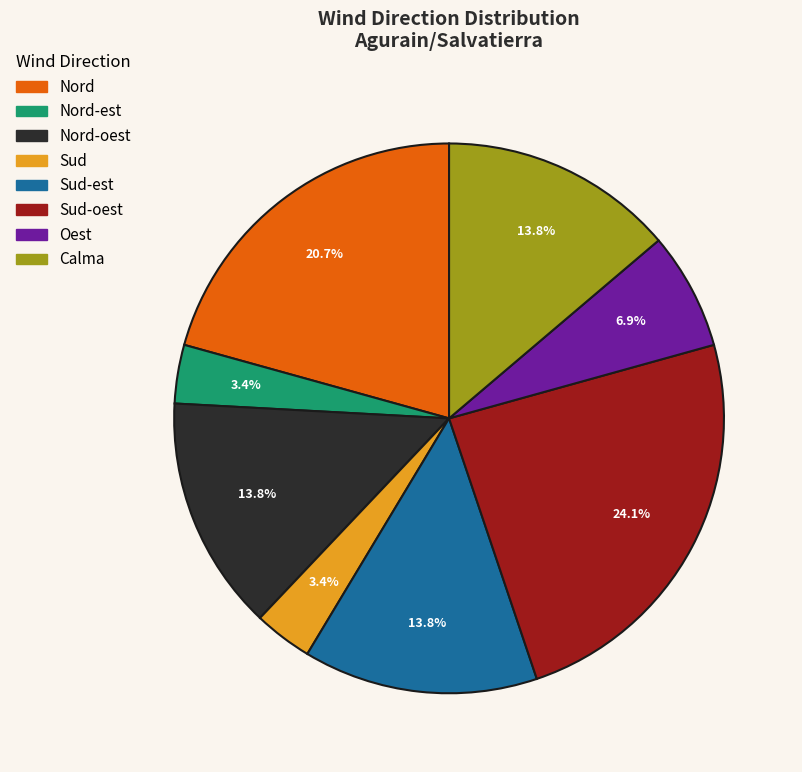

Does any single category account for the majority?

No